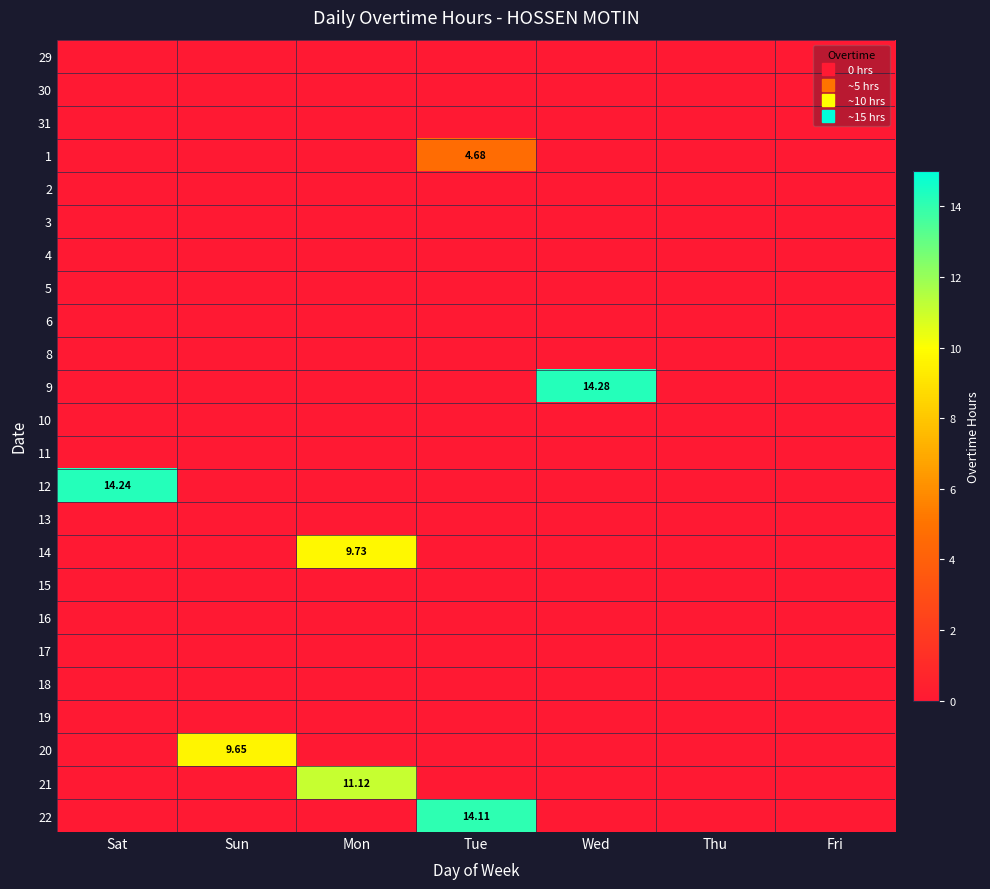

At which category is the sum across all series the highest?

Mon